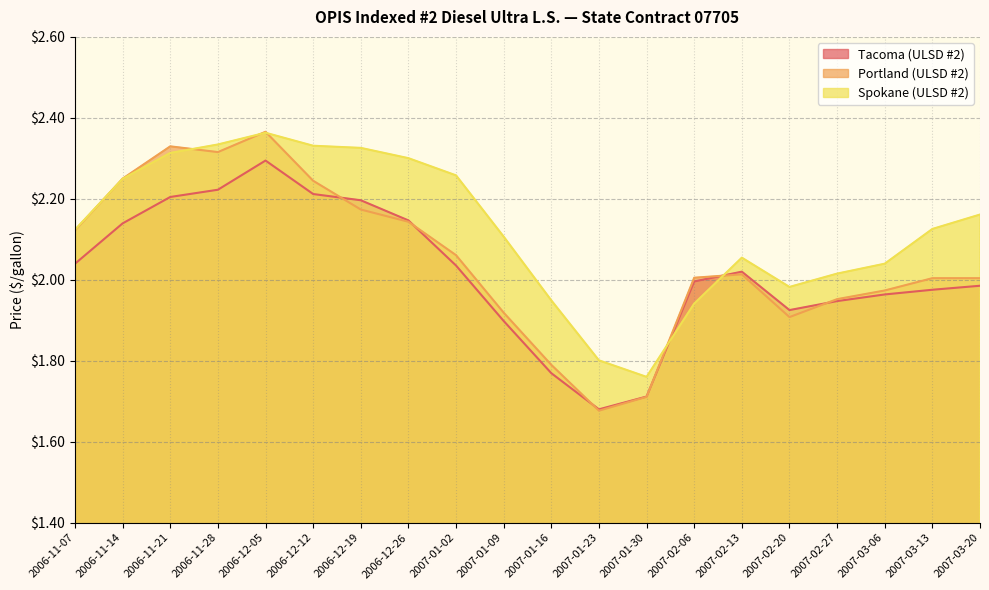

What is the spread (max minus min) of values at 2006-11-28?

0.1